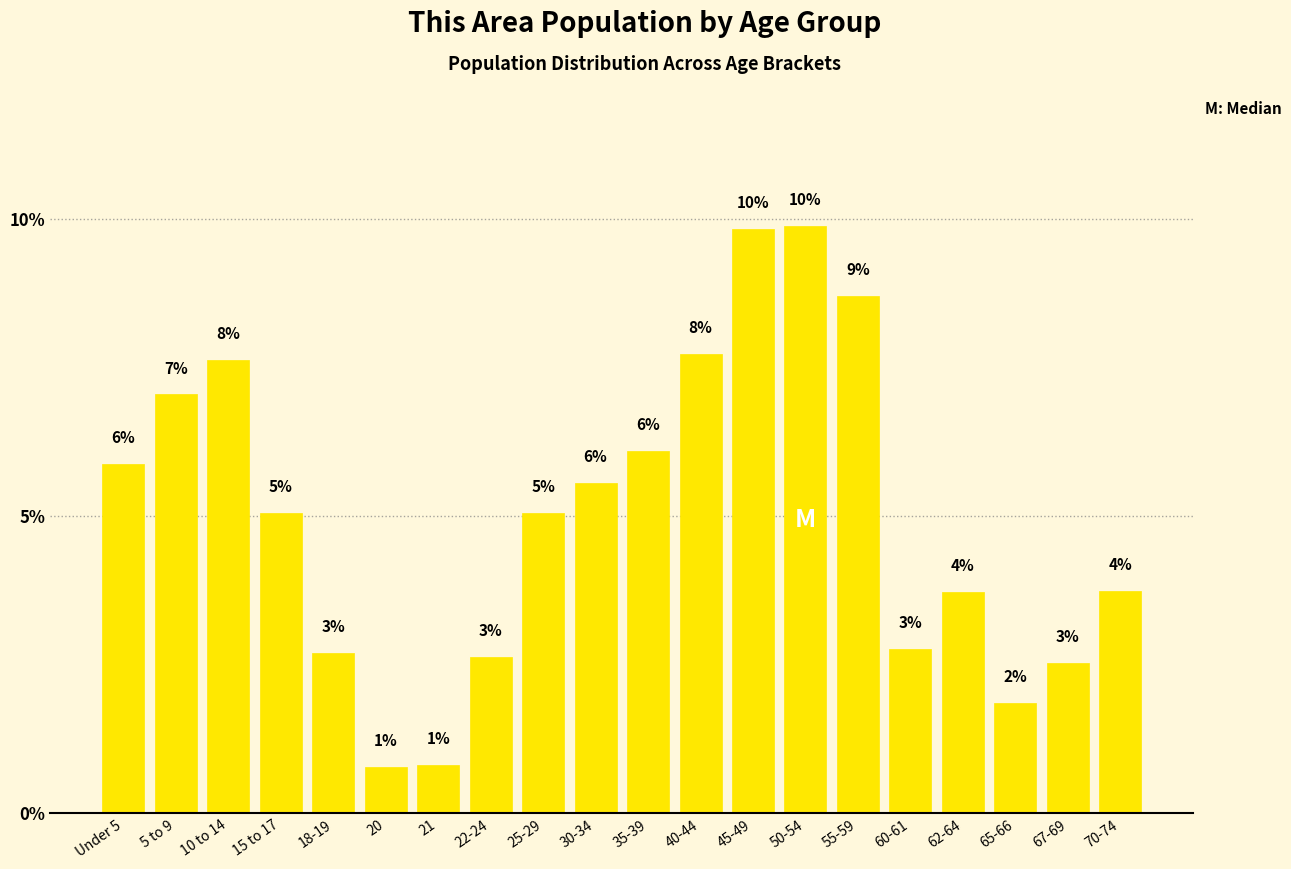

What is the value of the 15th bar from the left?

8.7